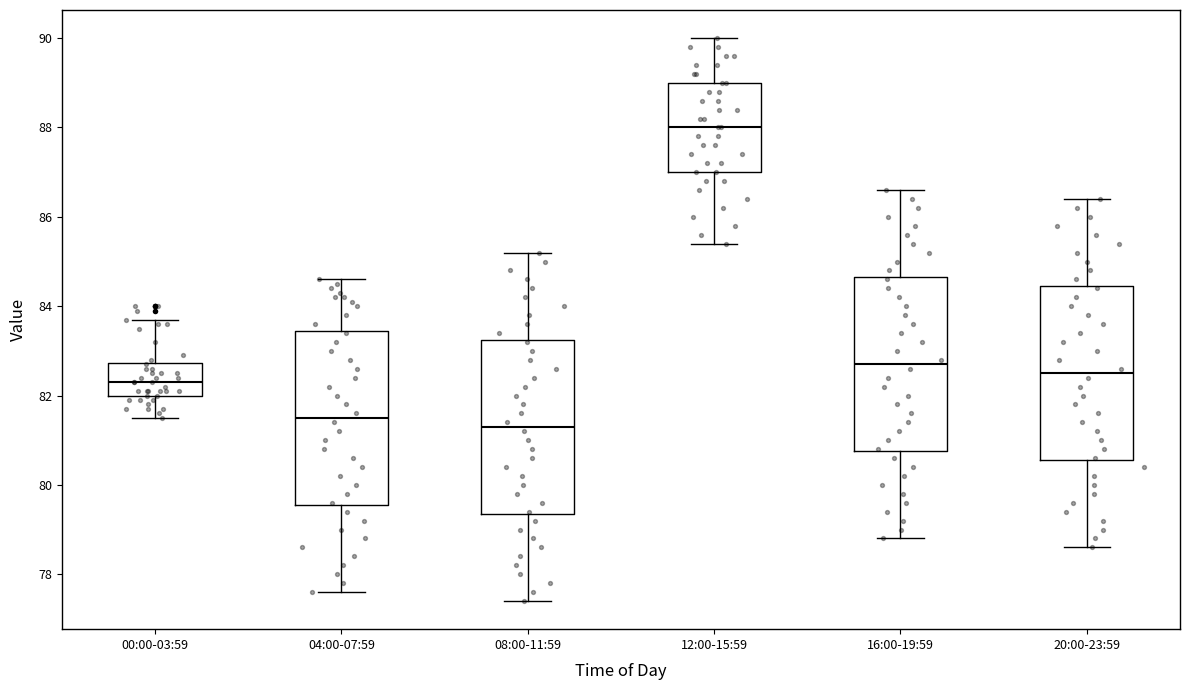

Where is the upper edge of the box for 12:00-15:59 on the y-axis? The values are not printed on the chart, so give them approximately, as read against the axis.

89.0